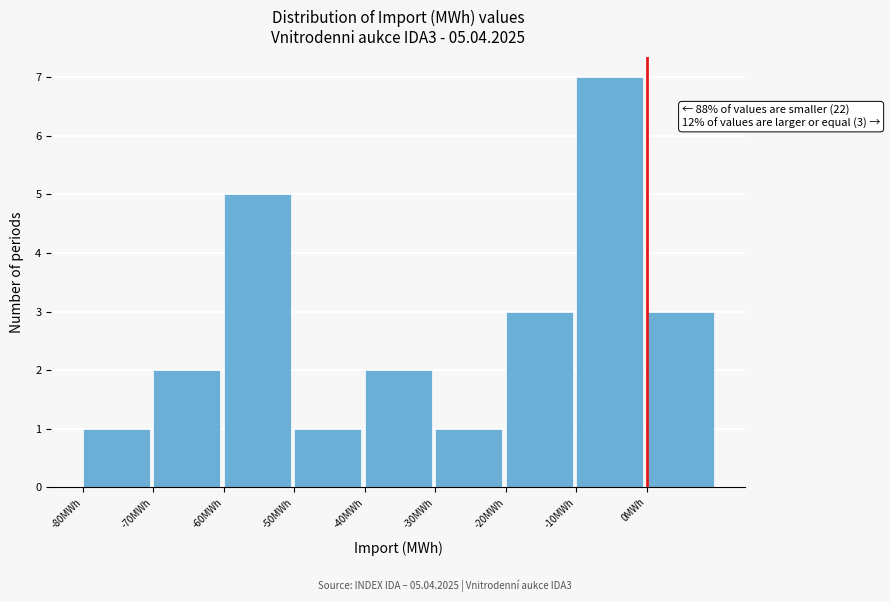

Which range on the x-axis has the tallest bar?

-10 to 0